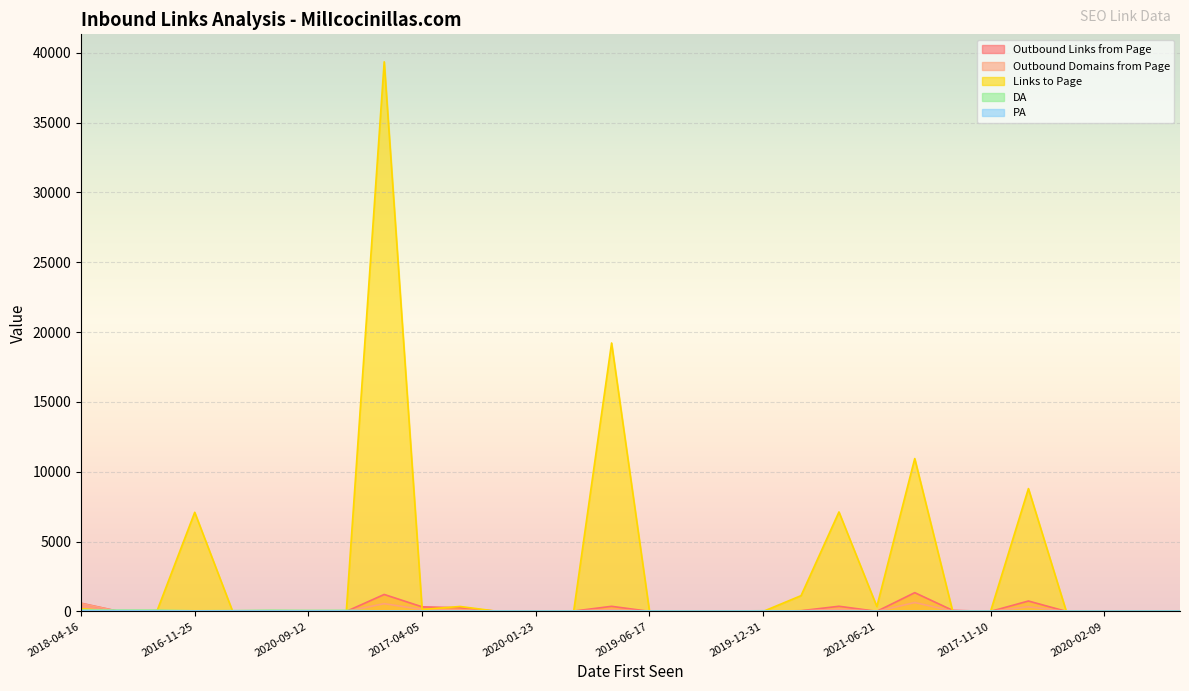

What is the value of the DA point at the 24th from the left?

29